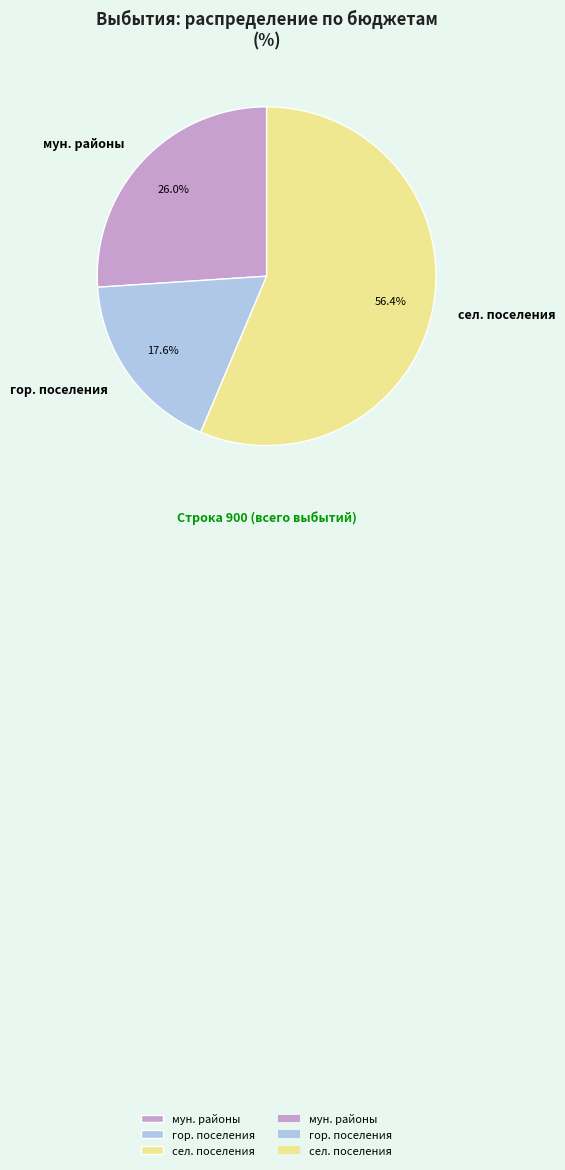

Which category accounts for the majority?

сел. поселения